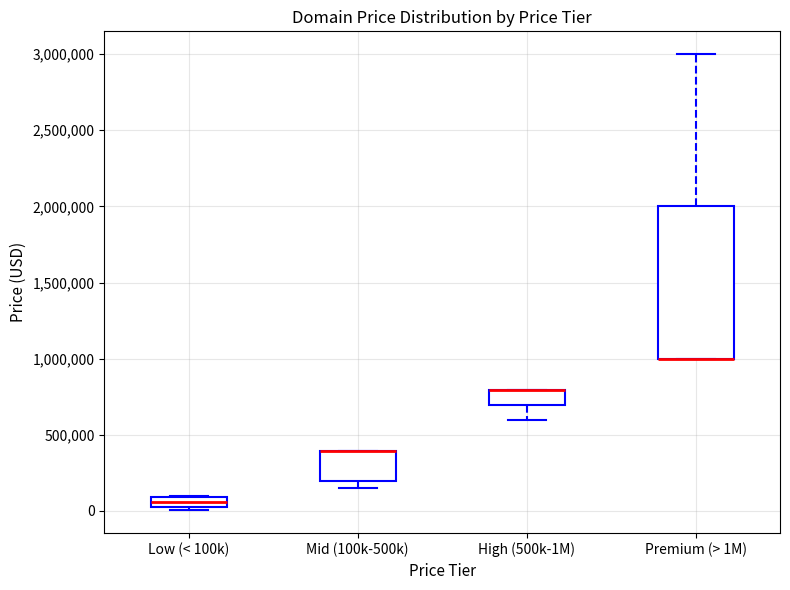

Which box is the tallest, from its lower edge to its upper edge?

Premium (> 1M)